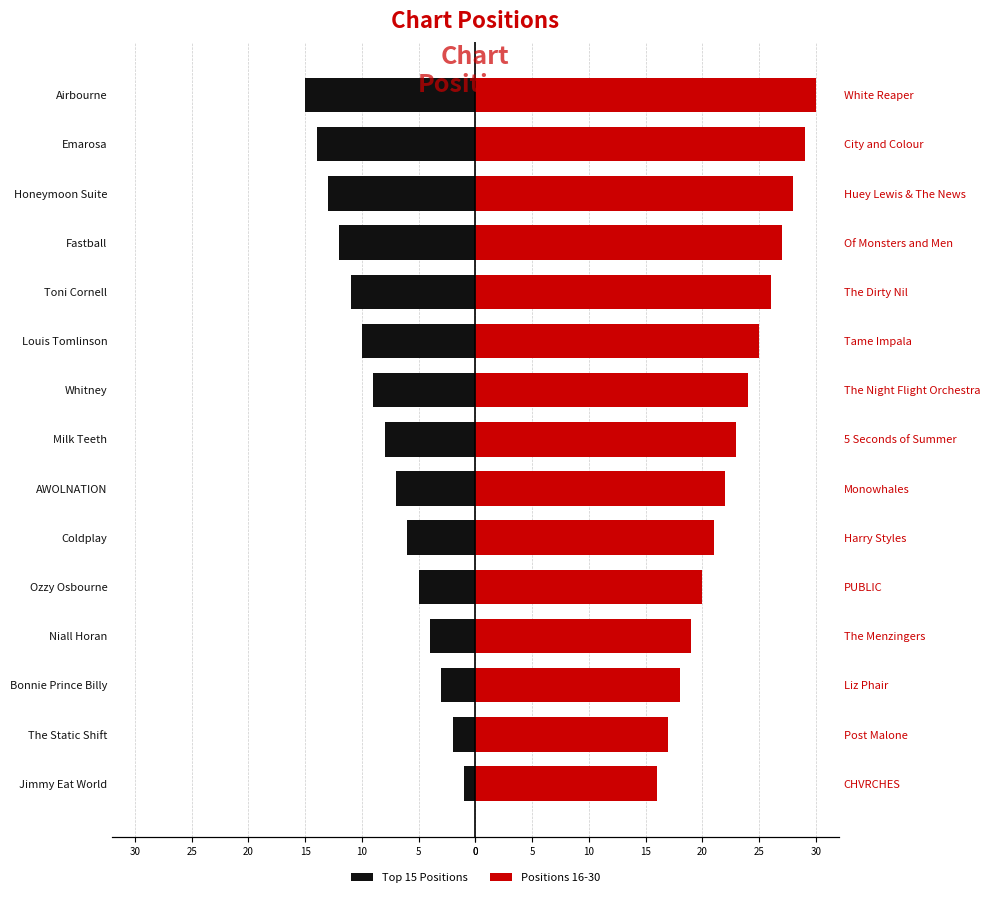

What is the average value of the Positions 16-30 series?

23